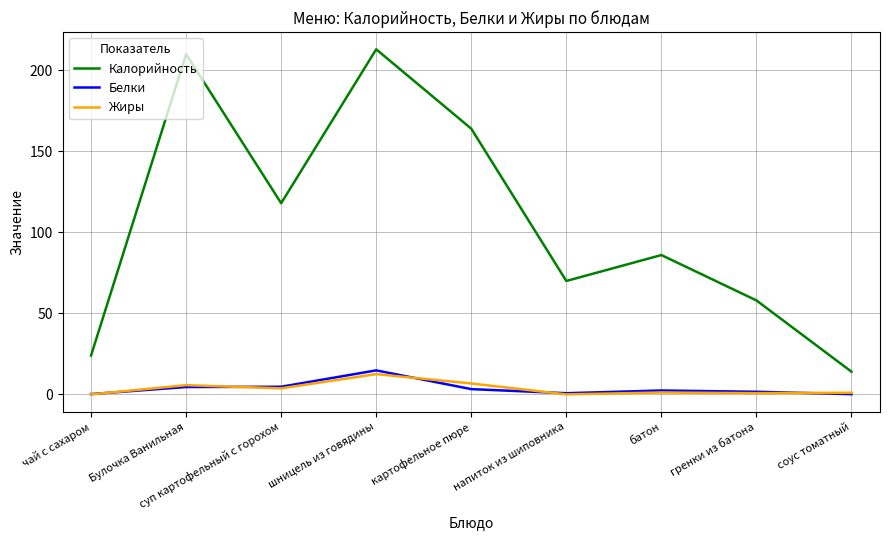

True or false: Калорийность and Белки cross at least once.

False